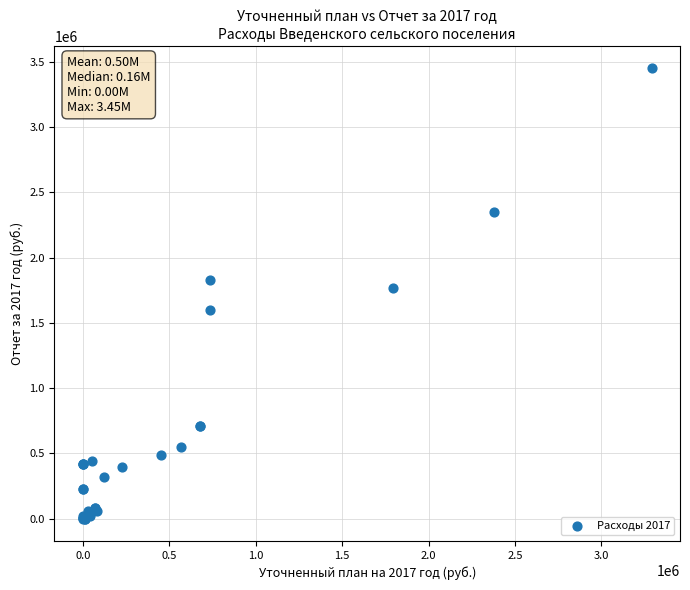

What Y value in the scatter plot is closest to 1724333?

1765957.3